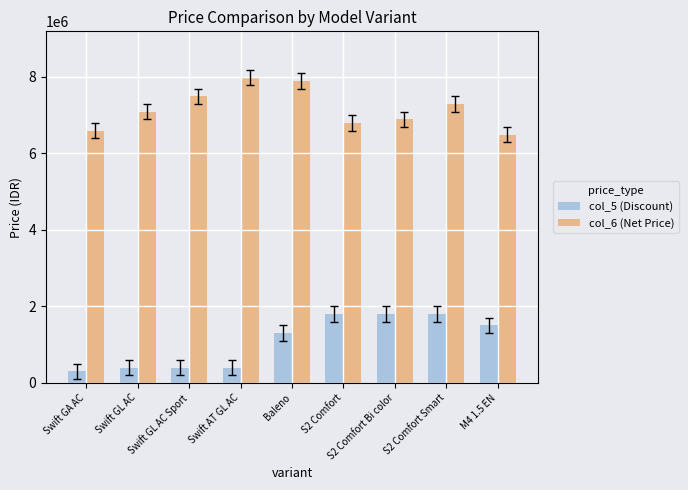

What is the spread (max minus min) of values at S2 Comfort?

4990000